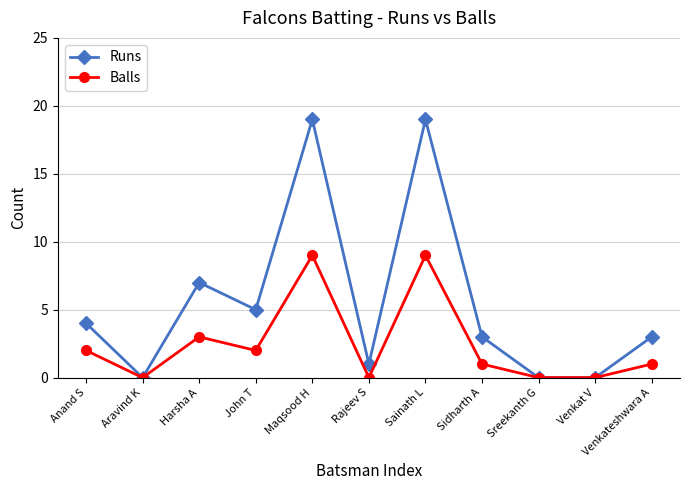

Does the chart have visible grid lines?

Yes